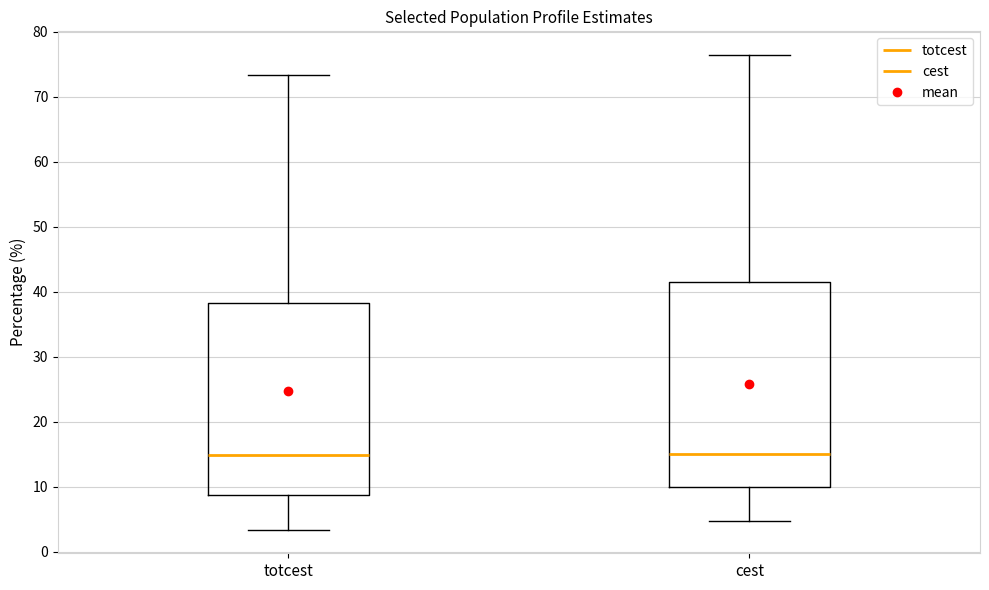

Which box is the tallest, from its lower edge to its upper edge?

cest